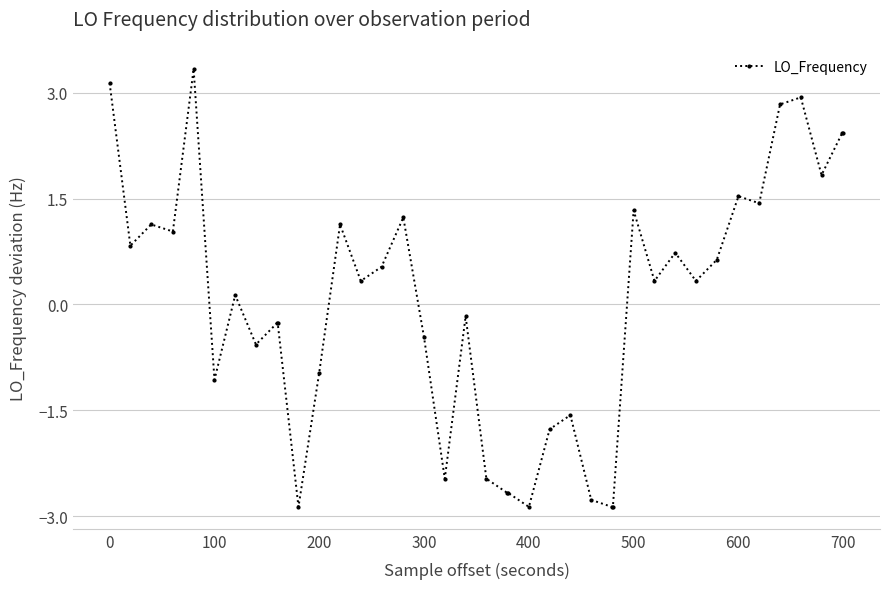

What is the value of the 33rd point from the left?

0.6